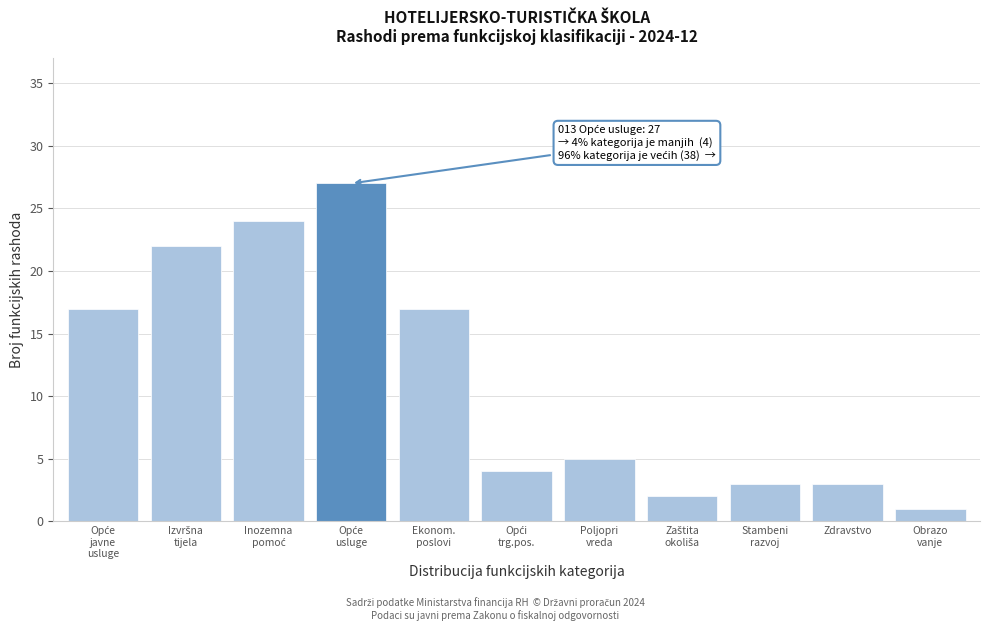

Reading left to right, transcribe all the data shown in this chart.

17	22	24	27	17	4	5	2	3	3	1